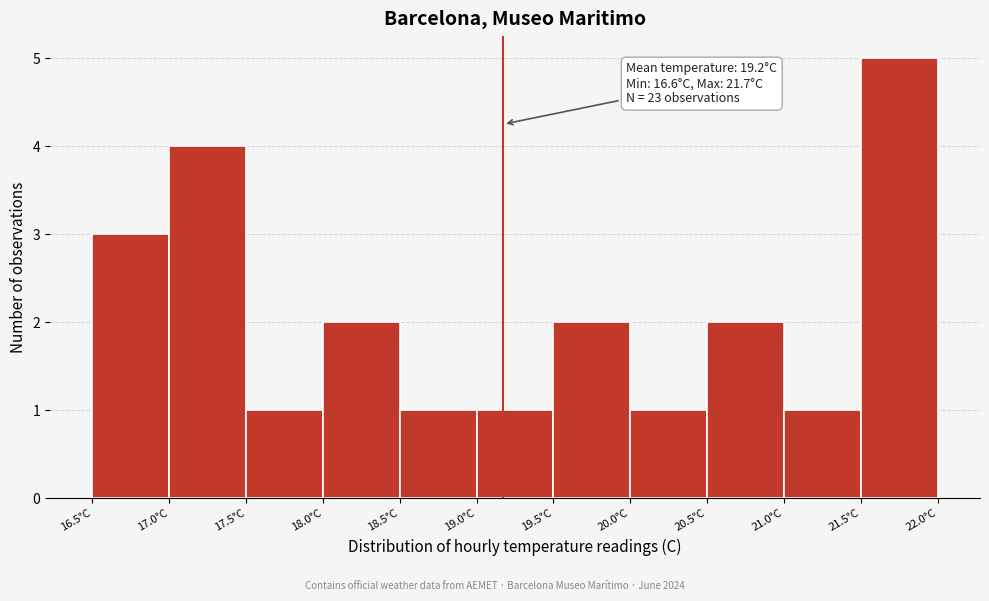

Over which range of the x-axis is the bar tallest?

21.5 to 22.0